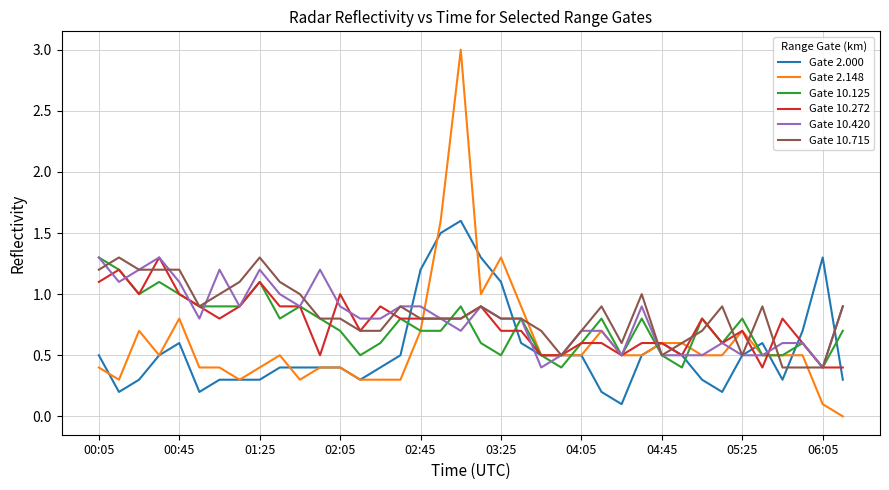

Which series has the widest spread of values?

Gate 2.148